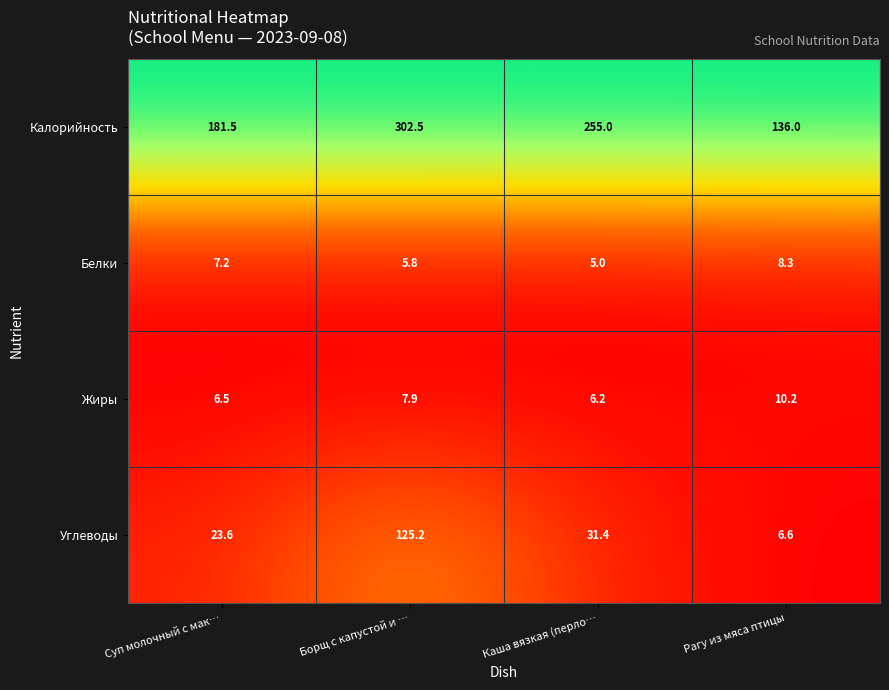

What is the maximum value for Калорийность?

302.5